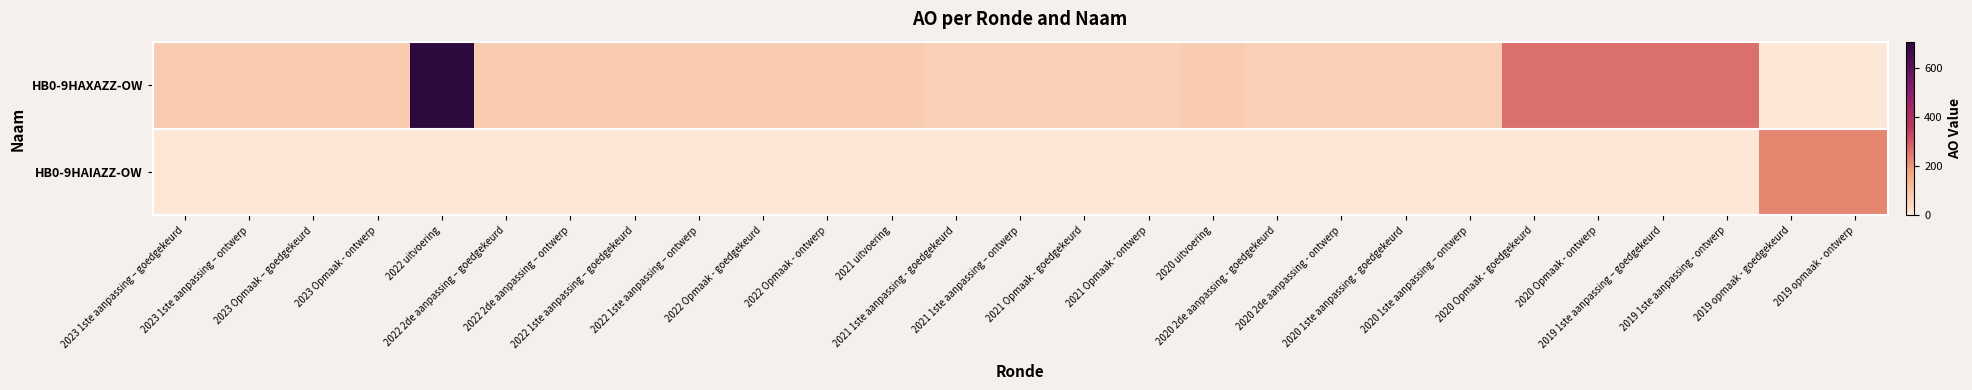

Reading left to right, list all the values displayed in this chart.

HB0-9HAXAZZ-OW: 2023 1ste aanpassing – goedgekeurd=74	2023 1ste aanpassing – ontwerp=74	2023 Opmaak – goedgekeurd=74	2023 Opmaak - ontwerp=74	2022 uitvoering=708	2022 2de aanpassing – goedgekeurd=74	2022 2de aanpassing – ontwerp=74	2022 1ste aanpassing – goedgekeurd=74	2022 1ste aanpassing – ontwerp=74	2022 Opmaak - goedgekeurd=74	2022 Opmaak - ontwerp=74	2021 uitvoering=77	2021 1ste aanpassing - goedgekeurd=61	2021 1ste aanpassing – ontwerp=61	2021 Opmaak - goedgekeurd=61	2021 Opmaak - ontwerp=61	2020 uitvoering=74	2020 2de aanpassing - goedgekeurd=61	2020 2de aanpassing - ontwerp=61	2020 1ste aanpassing - goedgekeurd=61	2020 1ste aanpassing – ontwerp=61	2020 Opmaak - goedgekeurd=264	2020 Opmaak - ontwerp=264	2019 1ste aanpassing – goedgekeurd=264	2019 1ste aanpassing - ontwerp=264	2019 opmaak - goedgekeurd=0	2019 opmaak - ontwerp=0
HB0-9HAIAZZ-OW: 2023 1ste aanpassing – goedgekeurd=0	2023 1ste aanpassing – ontwerp=0	2023 Opmaak – goedgekeurd=0	2023 Opmaak - ontwerp=0	2022 uitvoering=0	2022 2de aanpassing – goedgekeurd=0	2022 2de aanpassing – ontwerp=0	2022 1ste aanpassing – goedgekeurd=0	2022 1ste aanpassing – ontwerp=0	2022 Opmaak - goedgekeurd=0	2022 Opmaak - ontwerp=0	2021 uitvoering=0	2021 1ste aanpassing - goedgekeurd=0	2021 1ste aanpassing – ontwerp=0	2021 Opmaak - goedgekeurd=0	2021 Opmaak - ontwerp=0	2020 uitvoering=0	2020 2de aanpassing - goedgekeurd=0	2020 2de aanpassing - ontwerp=0	2020 1ste aanpassing - goedgekeurd=0	2020 1ste aanpassing – ontwerp=0	2020 Opmaak - goedgekeurd=0	2020 Opmaak - ontwerp=0	2019 1ste aanpassing – goedgekeurd=0	2019 1ste aanpassing - ontwerp=0	2019 opmaak - goedgekeurd=228	2019 opmaak - ontwerp=228